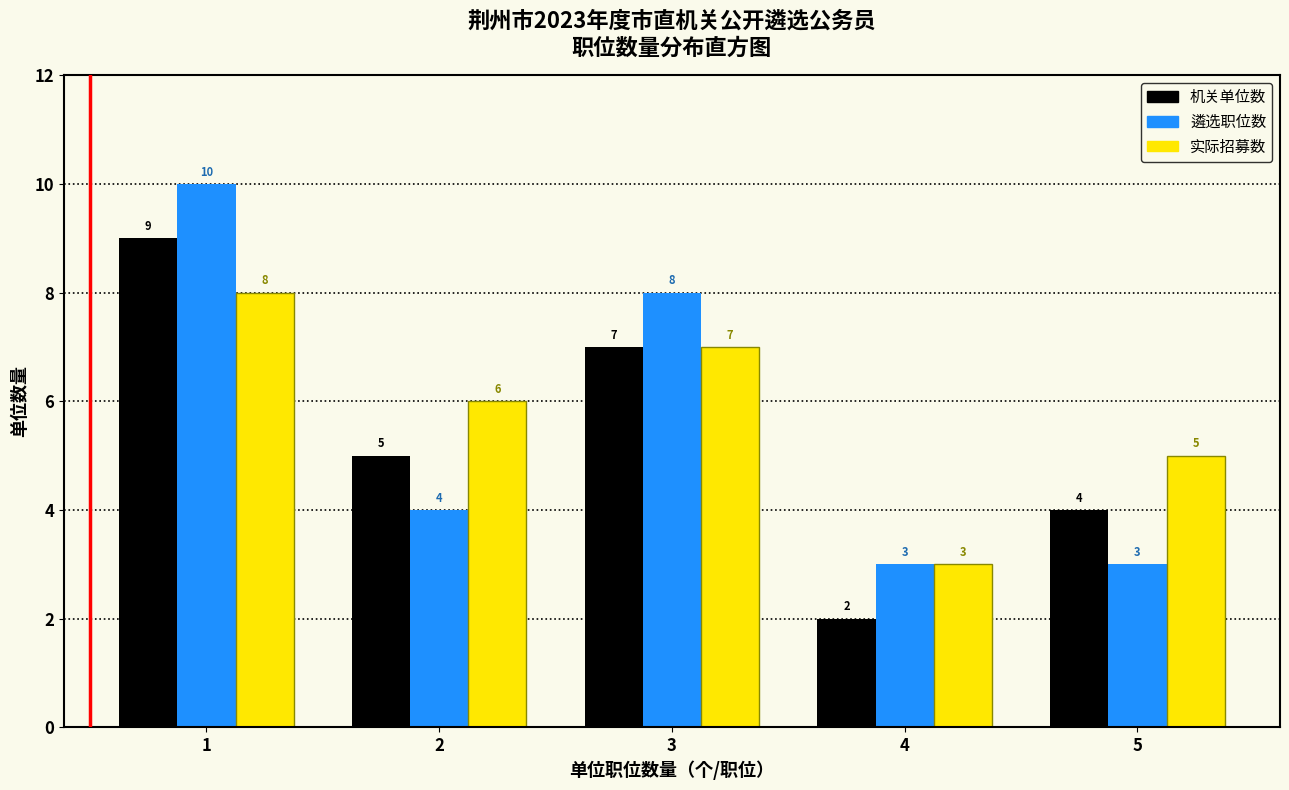

Reading left to right, transcribe this chart: for each range on the x-axis, give the height of each series' bar.

0.5 to 1.5: 机关单位数=9	遴选职位数=10	实际招募数=8
1.5 to 2.5: 机关单位数=5	遴选职位数=4	实际招募数=6
2.5 to 3.5: 机关单位数=7	遴选职位数=8	实际招募数=7
3.5 to 4.5: 机关单位数=2	遴选职位数=3	实际招募数=3
4.5 to 5.5: 机关单位数=4	遴选职位数=3	实际招募数=5